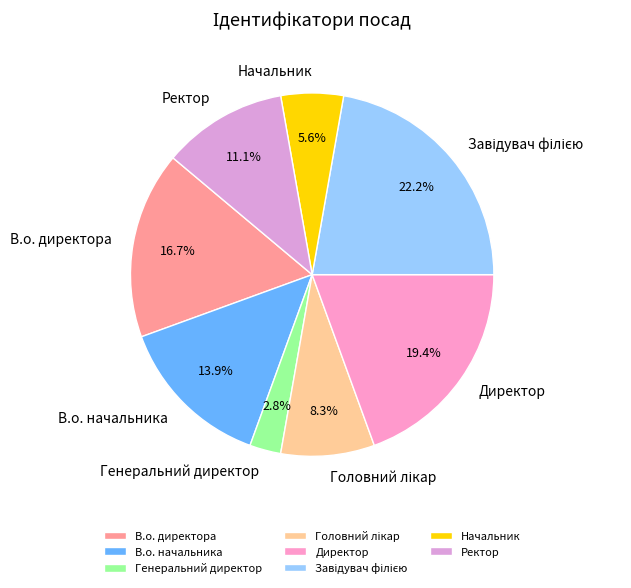

Does Генеральний директор account for over 50% of the chart?

No